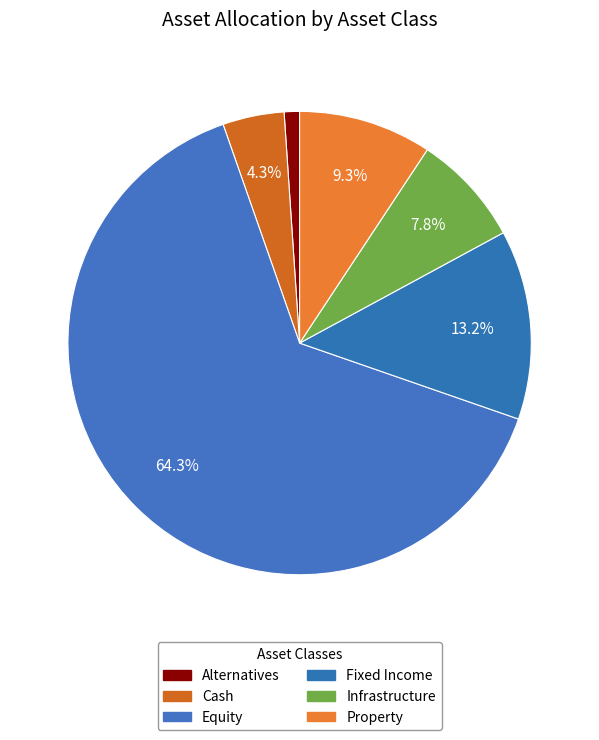

Which has a higher value, Fixed Income or Equity?

Equity